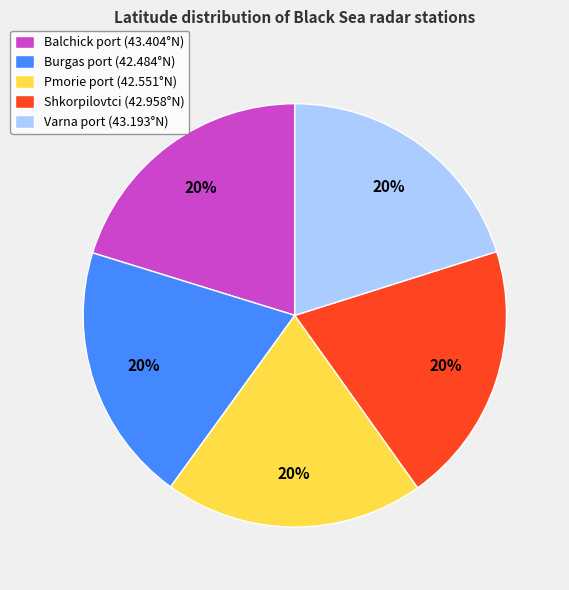

Is it true that Balchick port is 29% of the pie?

False